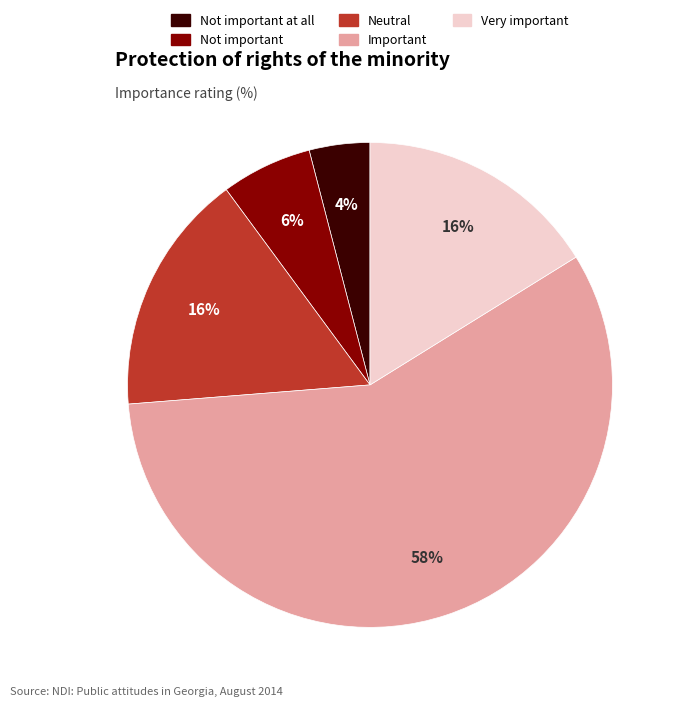

To the nearest percent, what is the average slice percentage?

20%